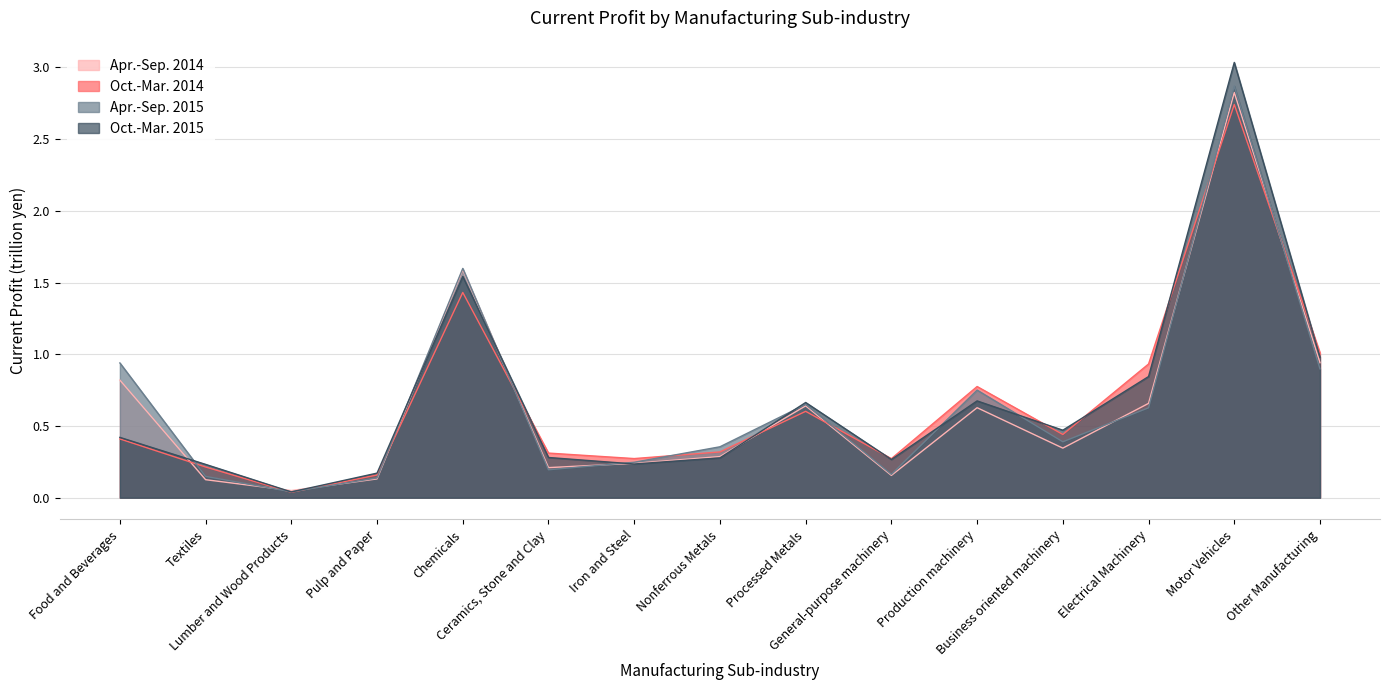

What is the label of the 2nd point from the right?

Motor Vehicles